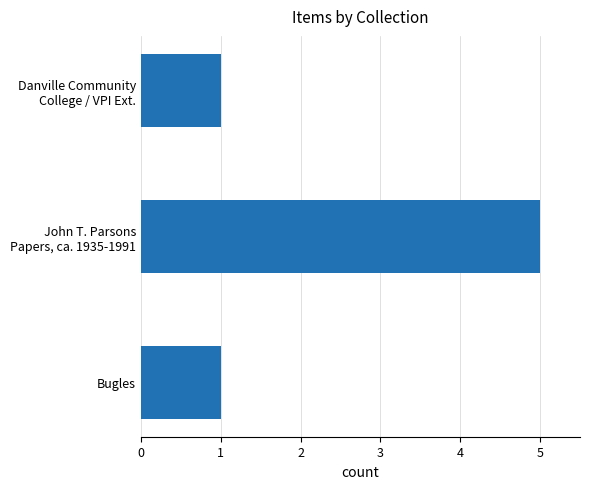

True or false: the data shows 1 at Bugles.

True